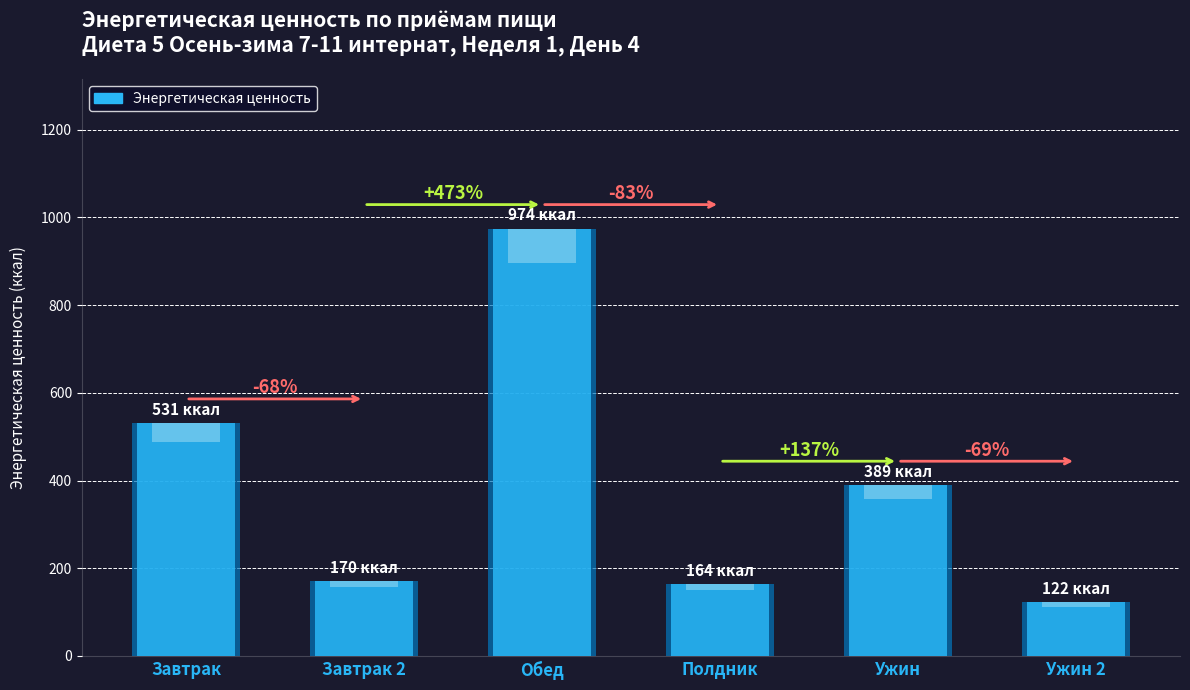

What position from the right is Полдник?

3